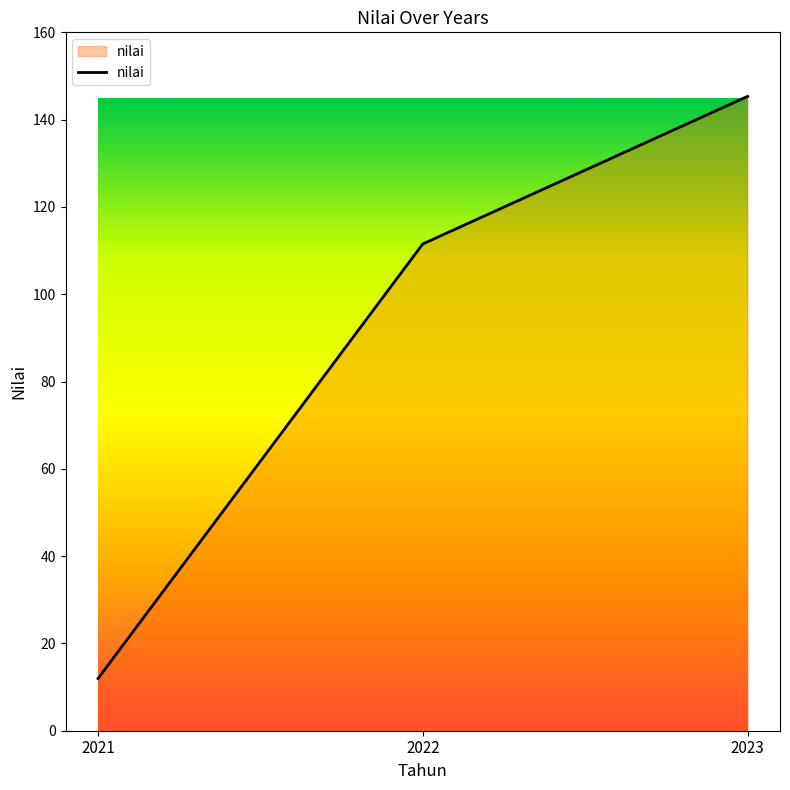

The value at 2021 is 6.9. True or false?

False